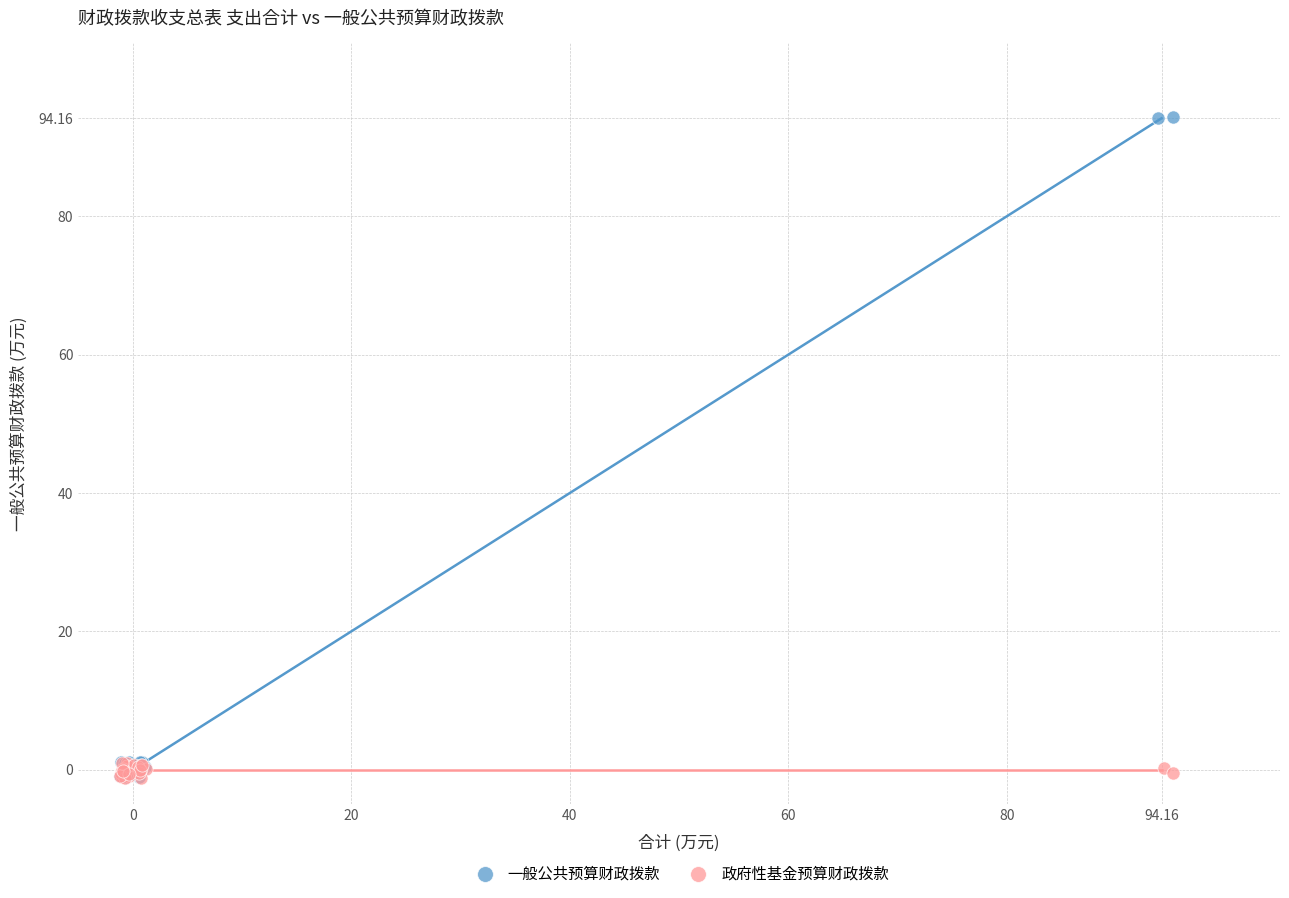

Which series has the largest Y range (max minus min)?

一般公共预算财政拨款